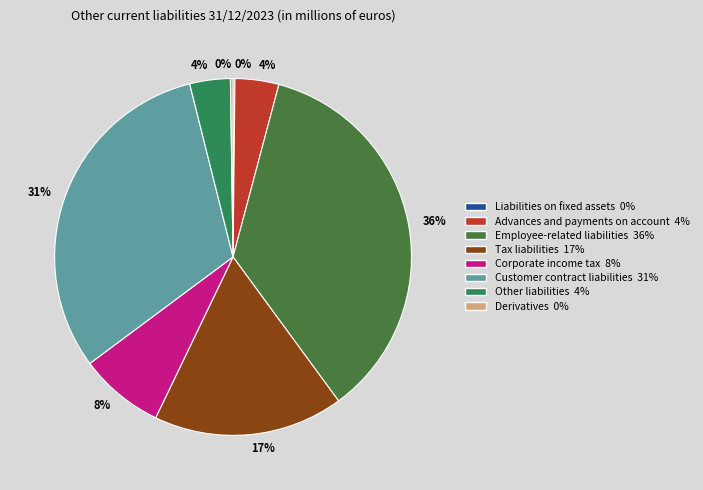

What is the largest slice in the pie chart?

Employee-related liabilities